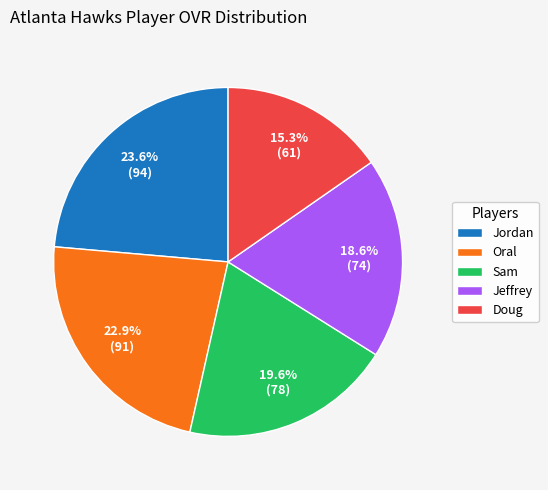

Is it true that Oral is 23% of the pie?

True